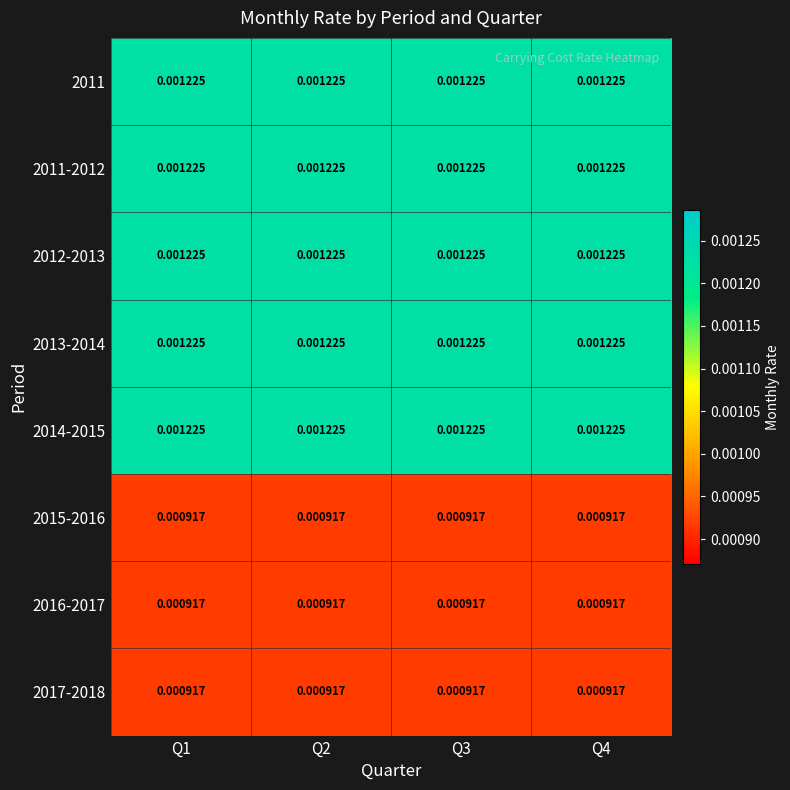

Reading right to left, what are all the values shown in this chart?

2011: Q4=0.0	Q3=0.0	Q2=0.0	Q1=0.0
2011-2012: Q4=0.0	Q3=0.0	Q2=0.0	Q1=0.0
2012-2013: Q4=0.0	Q3=0.0	Q2=0.0	Q1=0.0
2013-2014: Q4=0.0	Q3=0.0	Q2=0.0	Q1=0.0
2014-2015: Q4=0.0	Q3=0.0	Q2=0.0	Q1=0.0
2015-2016: Q4=0.0	Q3=0.0	Q2=0.0	Q1=0.0
2016-2017: Q4=0.0	Q3=0.0	Q2=0.0	Q1=0.0
2017-2018: Q4=0.0	Q3=0.0	Q2=0.0	Q1=0.0